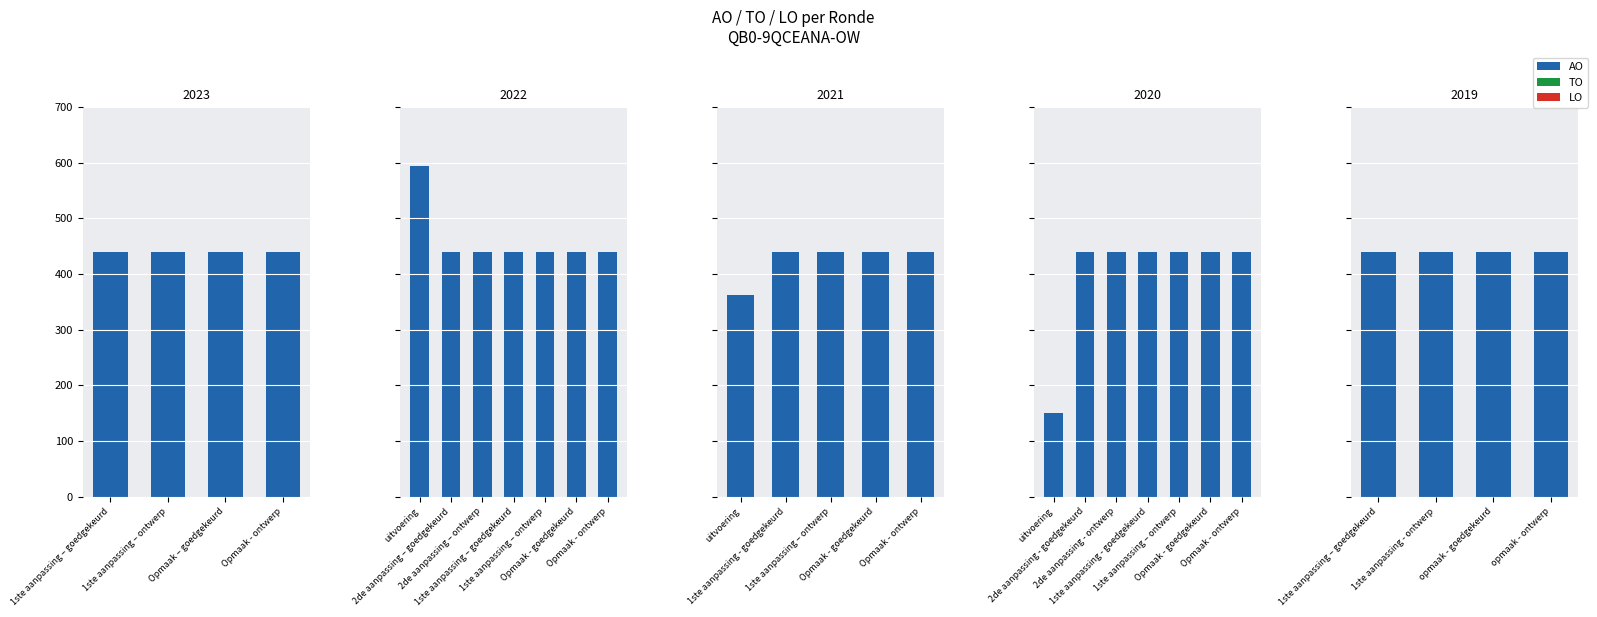

Are the bars grouped side by side (vs. stacked)?

Yes